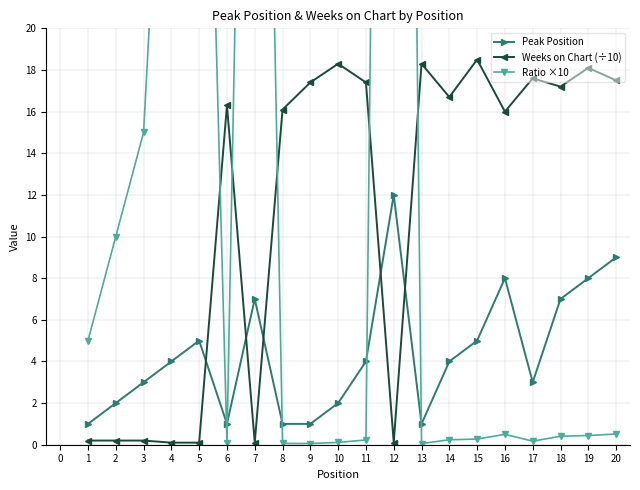

What is the difference between the Weeks on Chart (÷10) values at 2 and 9?

17.2